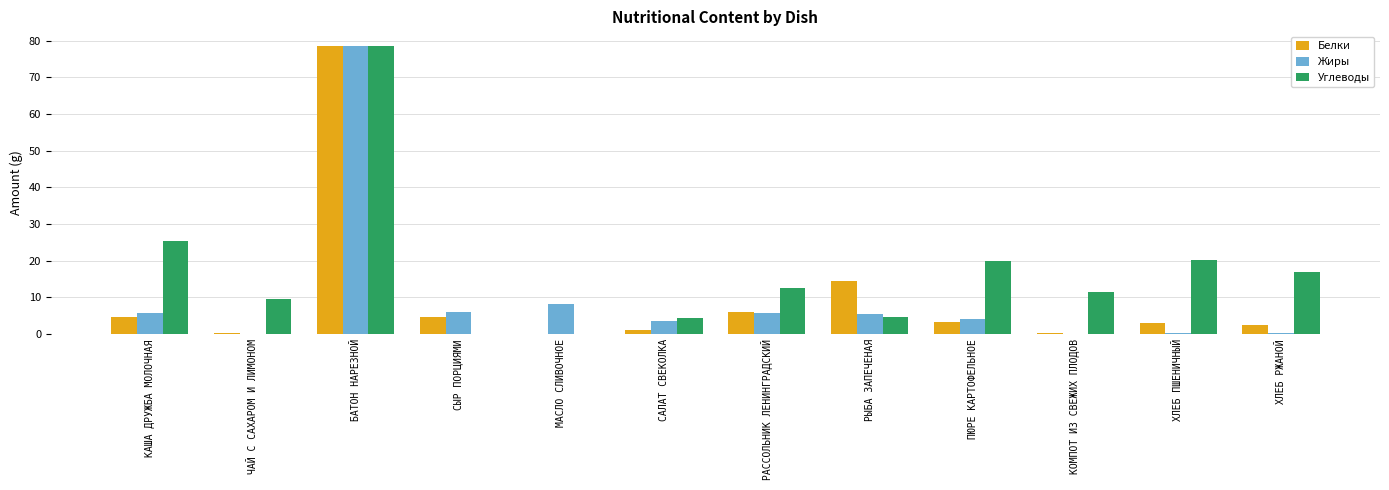

Where is Жиры nearest to the value 39?

МАСЛО СЛИВОЧНОЕ